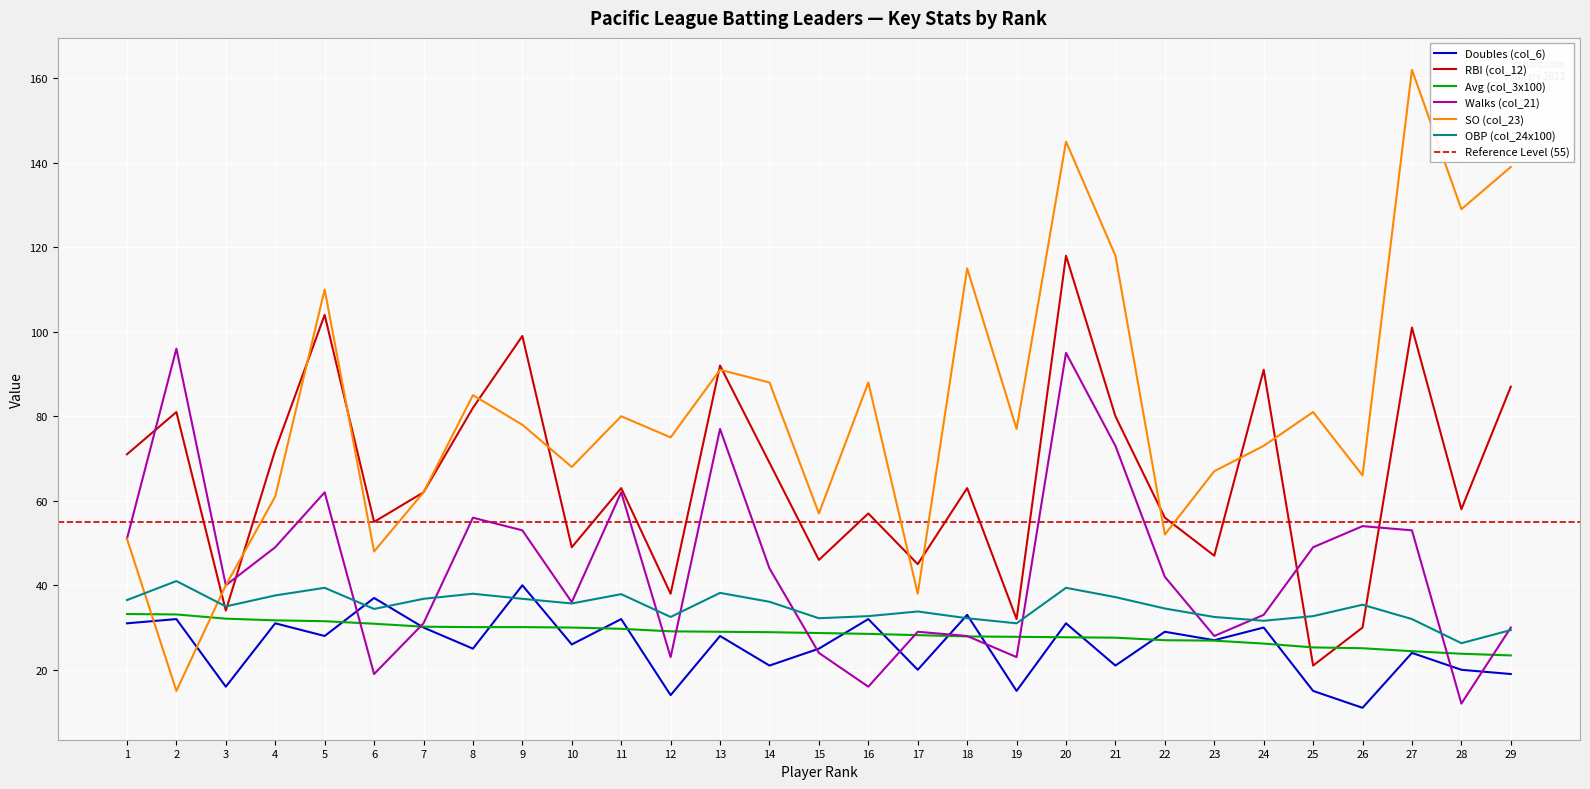

What is the total value across all series at 4?

282.3